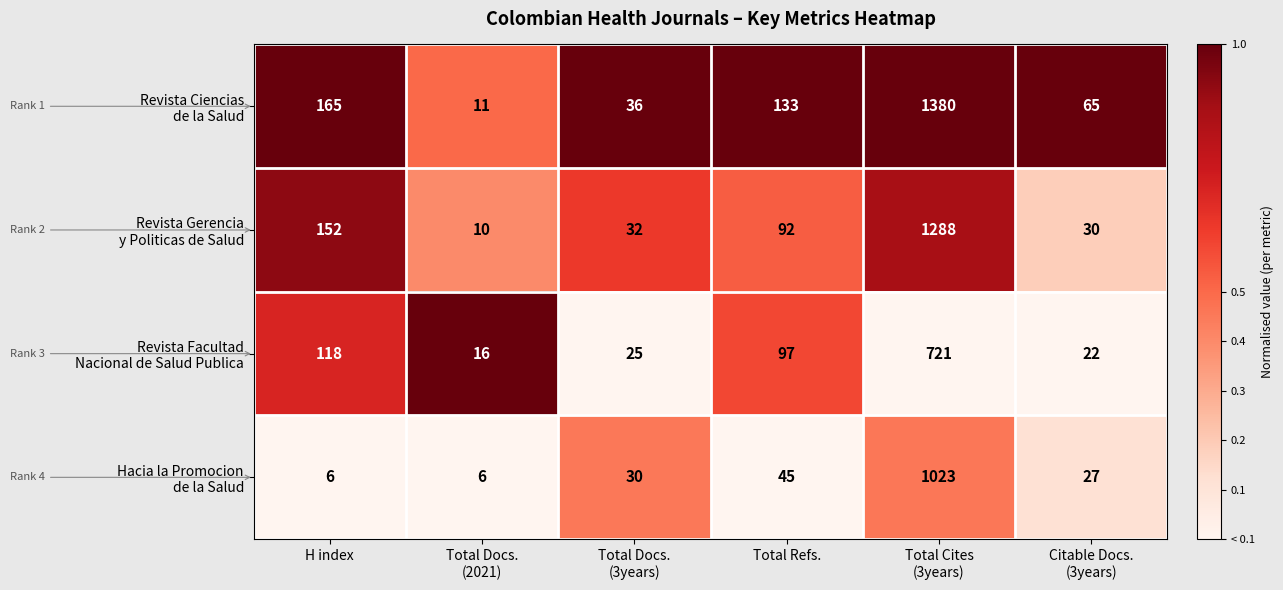

What is the difference between the highest and lowest values at Total Refs.?

88